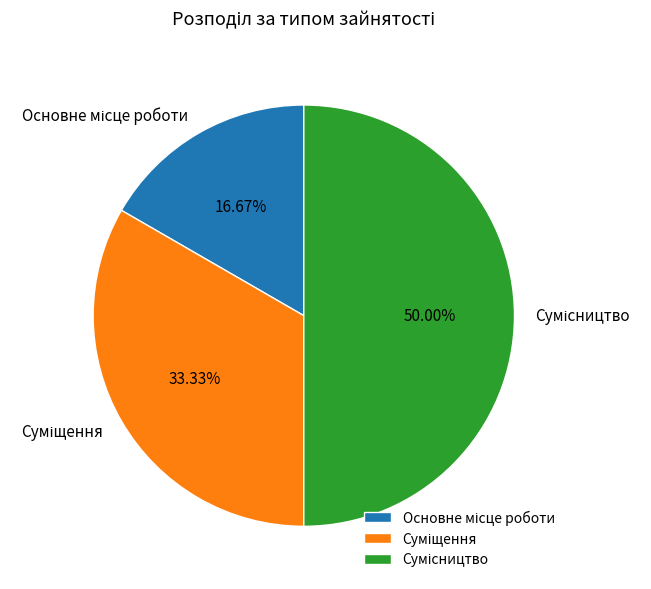

The Основне місце роботи slice represents 17% of the pie. True or false?

True